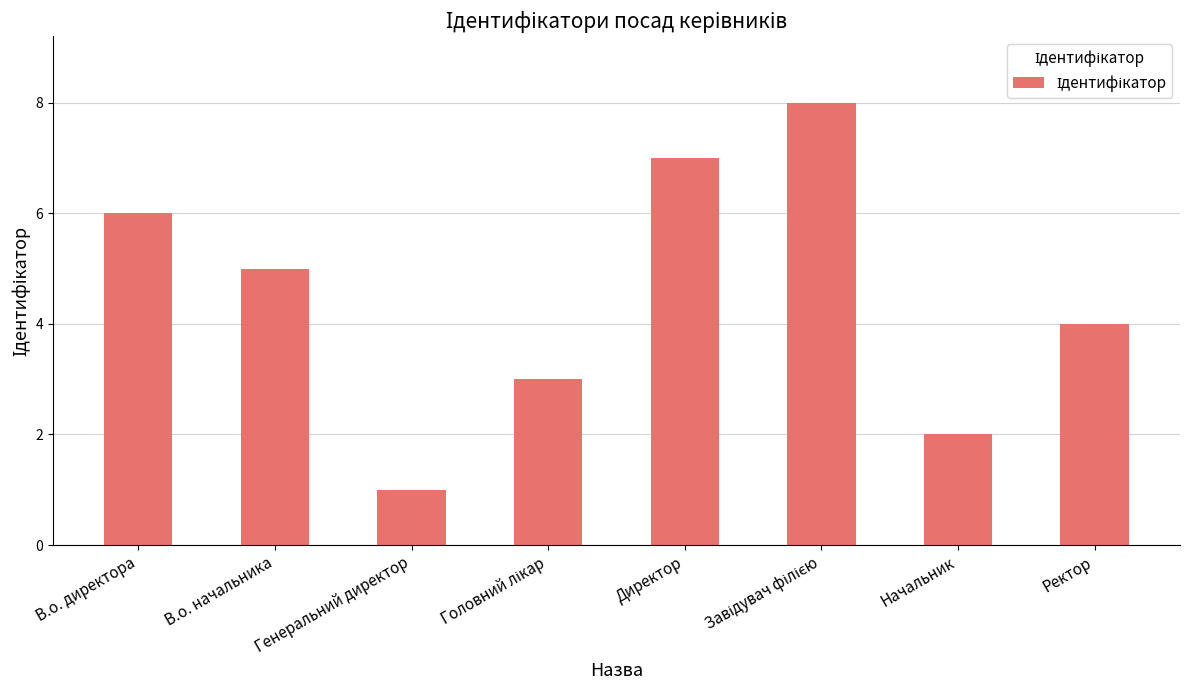

Which category has the lowest value across all series?

Генеральний директор